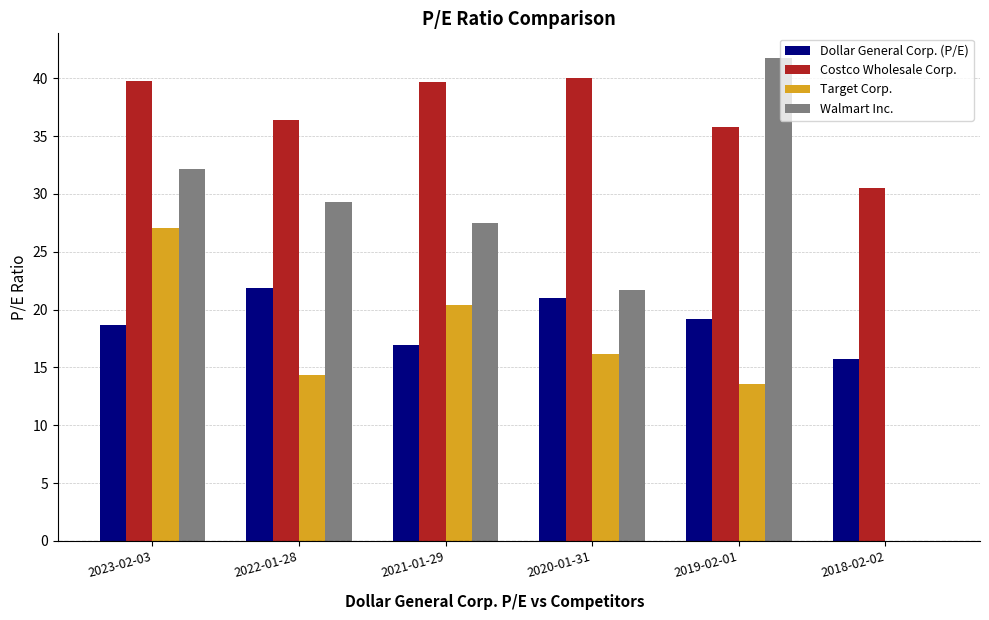

What is the maximum value for Costco Wholesale Corp.?

40.0